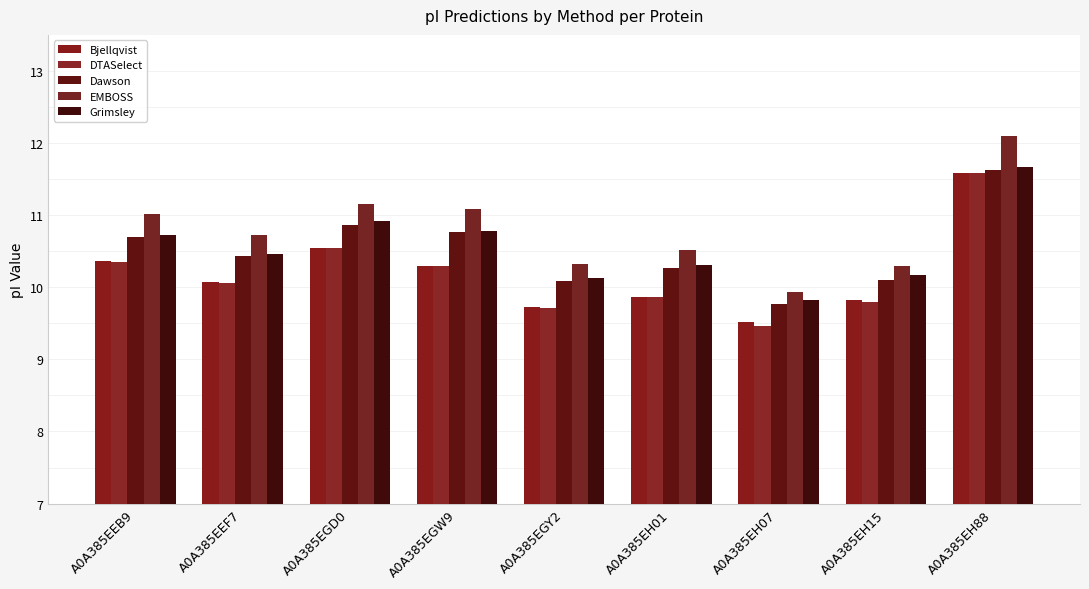

What is the difference between the EMBOSS values at A0A385EGD0 and A0A385EH01?

0.6